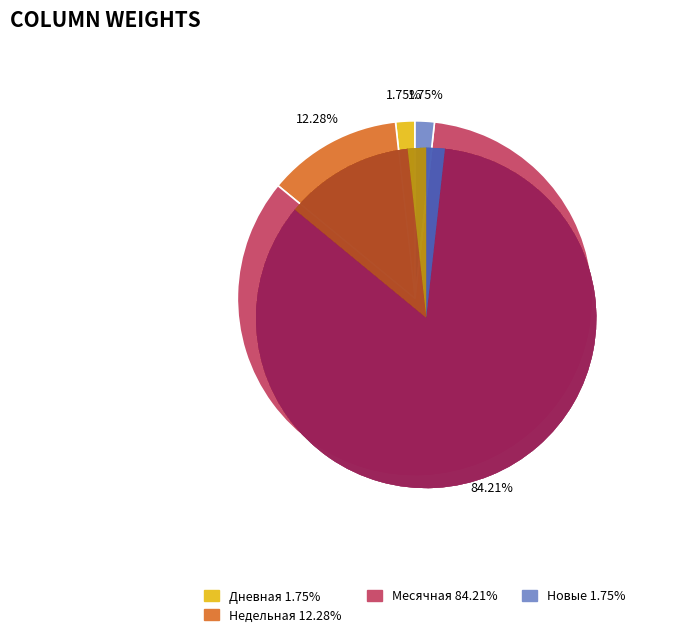

What percentage is the Новые slice, to the nearest percent?

2%